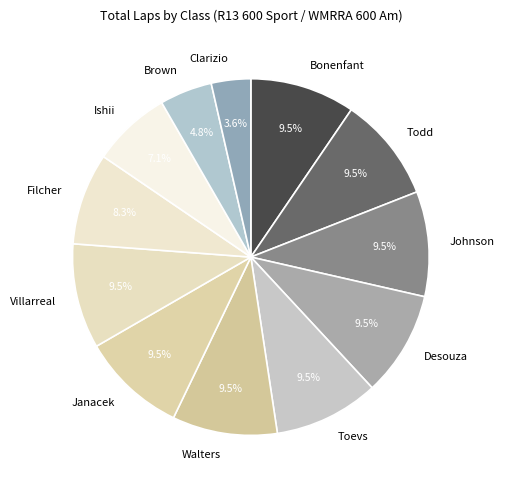

Is the sum of Clarizio and Villarreal greater than half?

No